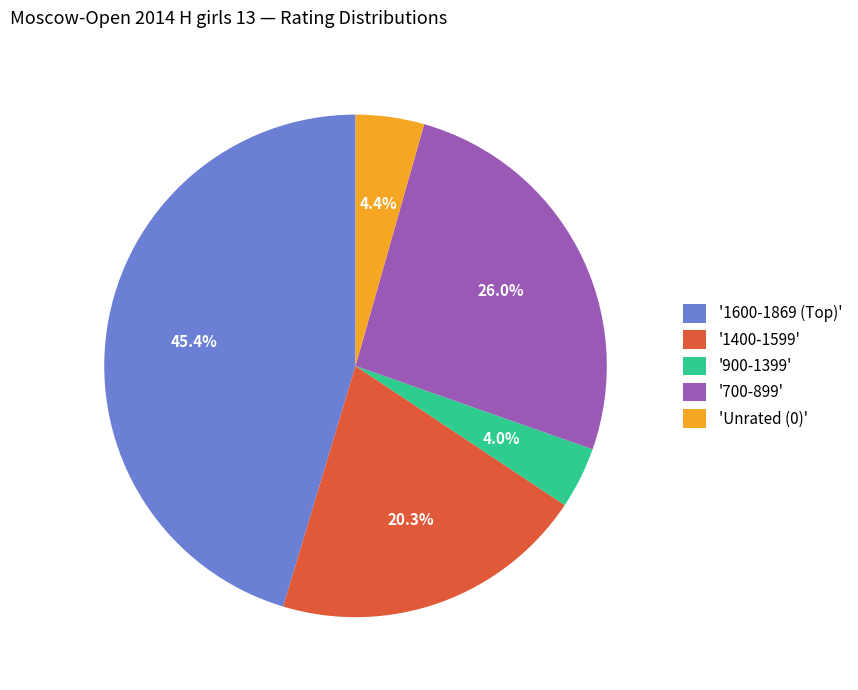

How much of the chart is everything except 'Unrated (0)'?

95.6%